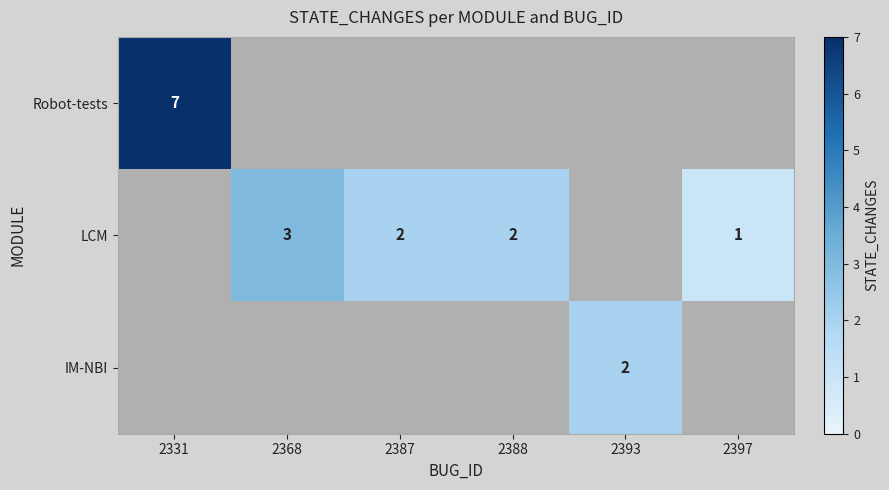

The value of IM-NBI at 2393 is 3. True or false?

False